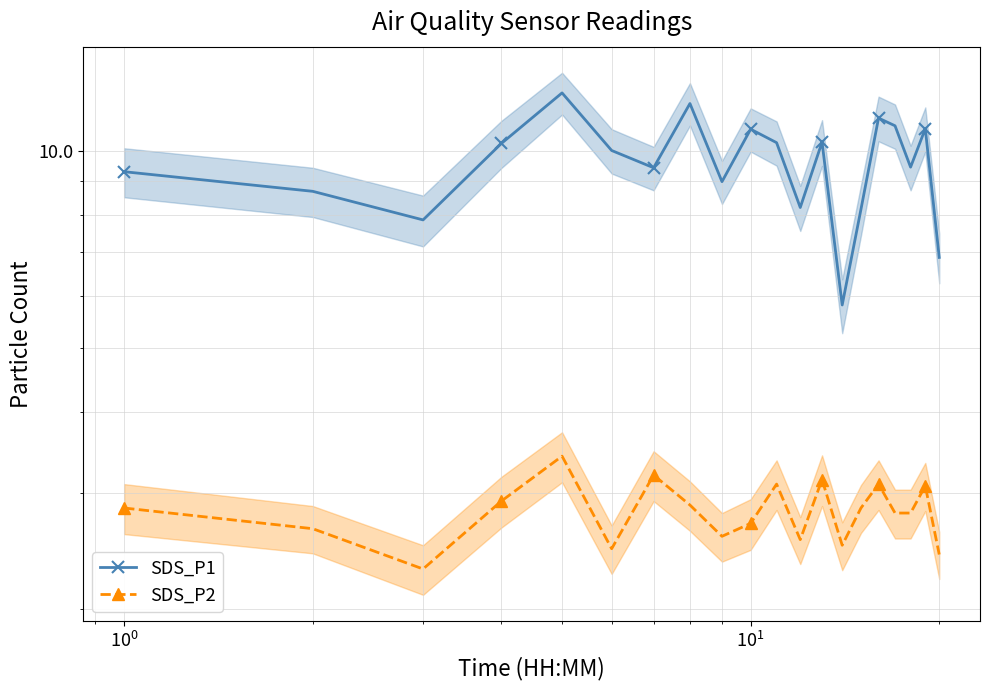

Which series has the largest range (max minus min)?

SDS_P1